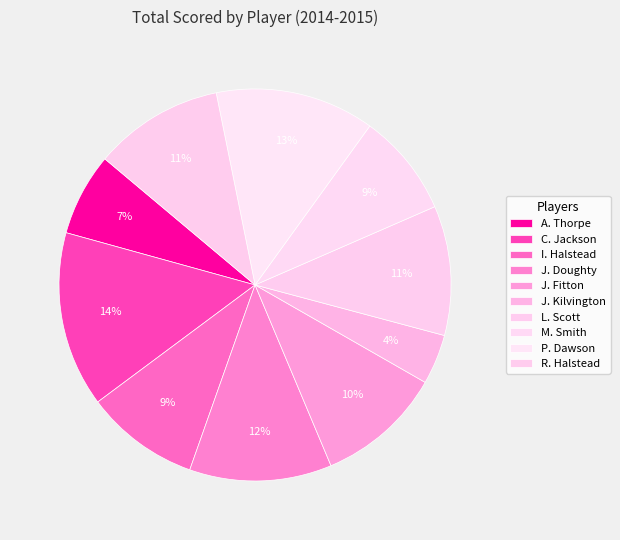

What percentage do J. Kilvington and M. Smith together represent?

12.6%